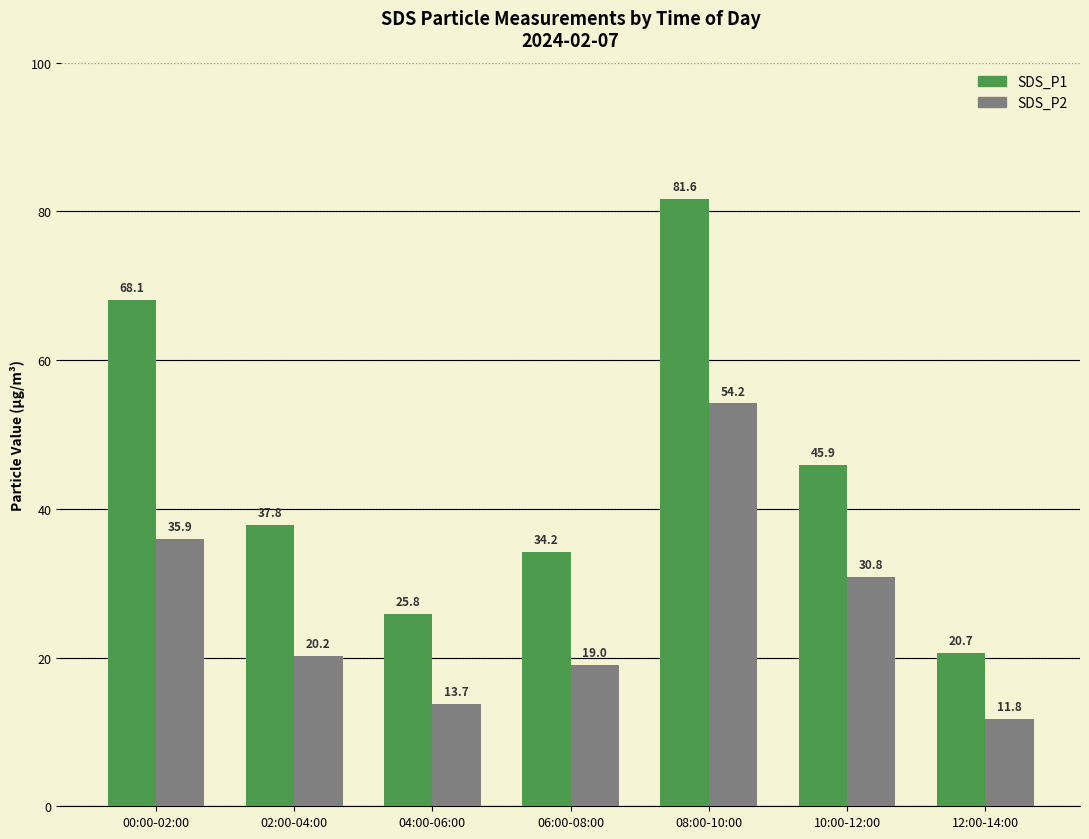

Reading left to right, what are all the values shown in this chart?

SDS_P1: 68.1	37.8	25.8	34.2	81.6	45.9	20.7
SDS_P2: 35.9	20.2	13.7	19.0	54.2	30.8	11.8